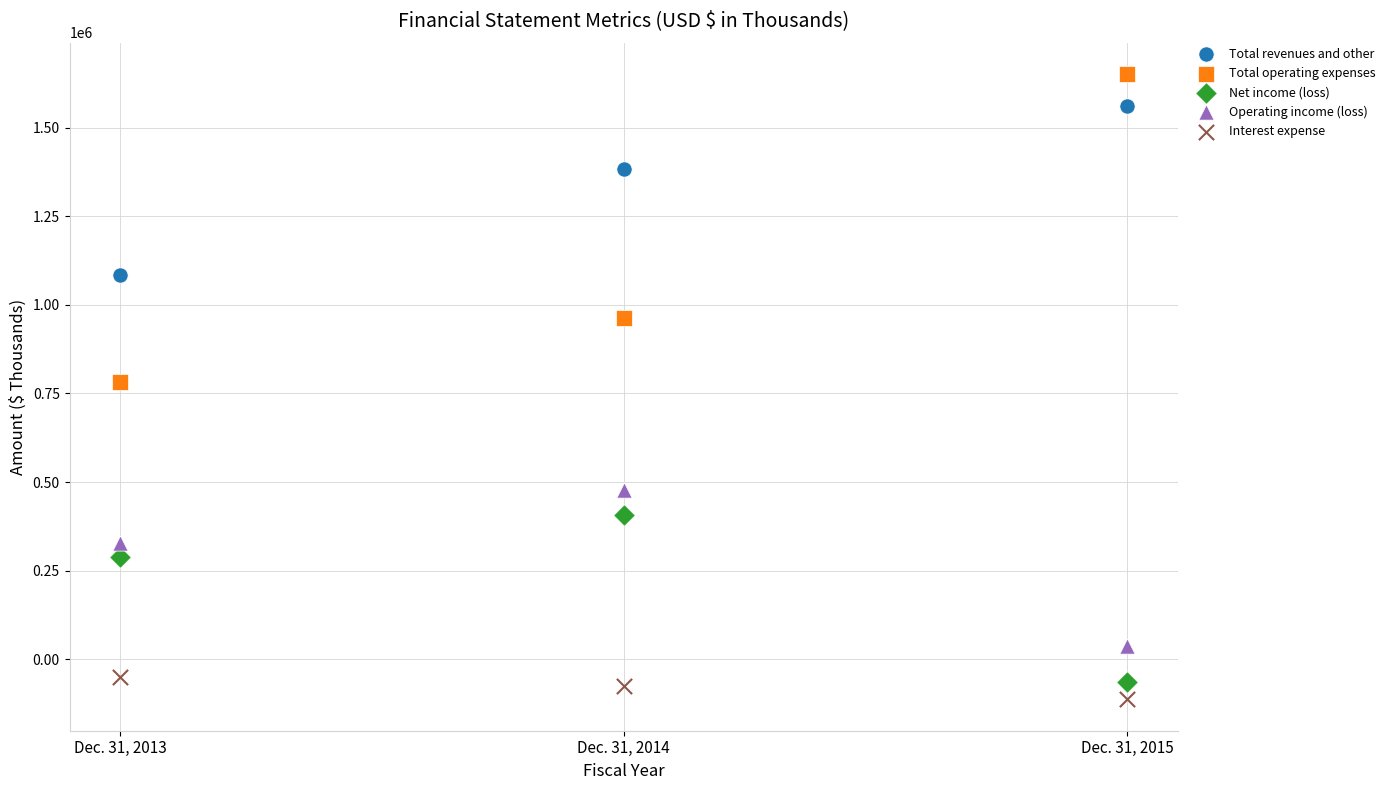

Across all data points, what is the range of Y values (max minus min)?

1765981